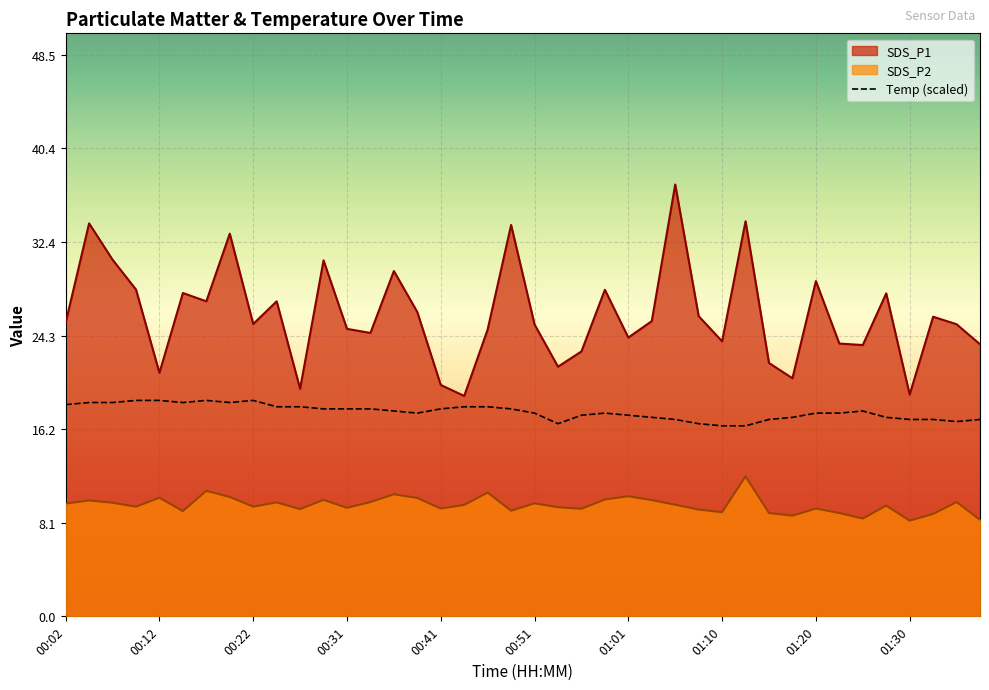

At which category is the sum across all series the highest?

01:05